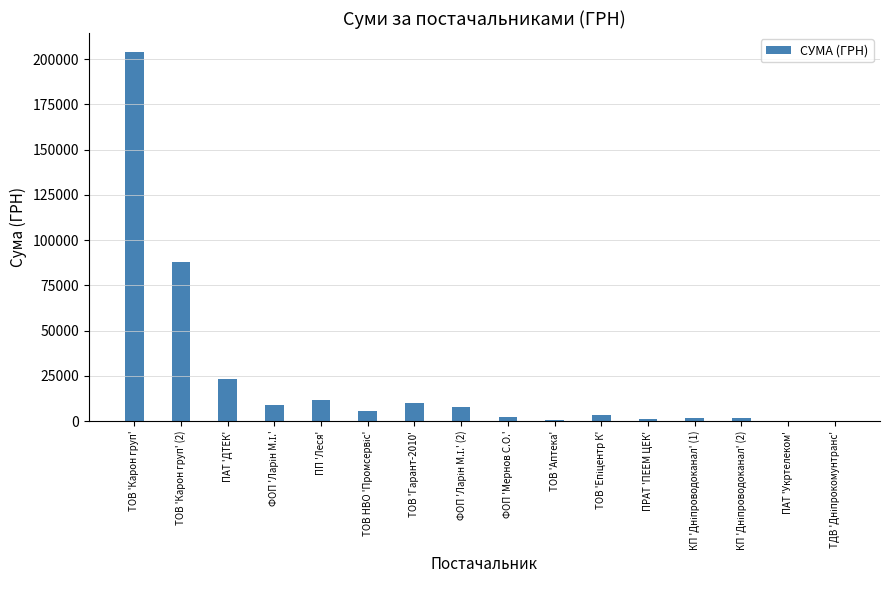

The value at ТОВ 'Карон груп' (2) is 50315.4. True or false?

False